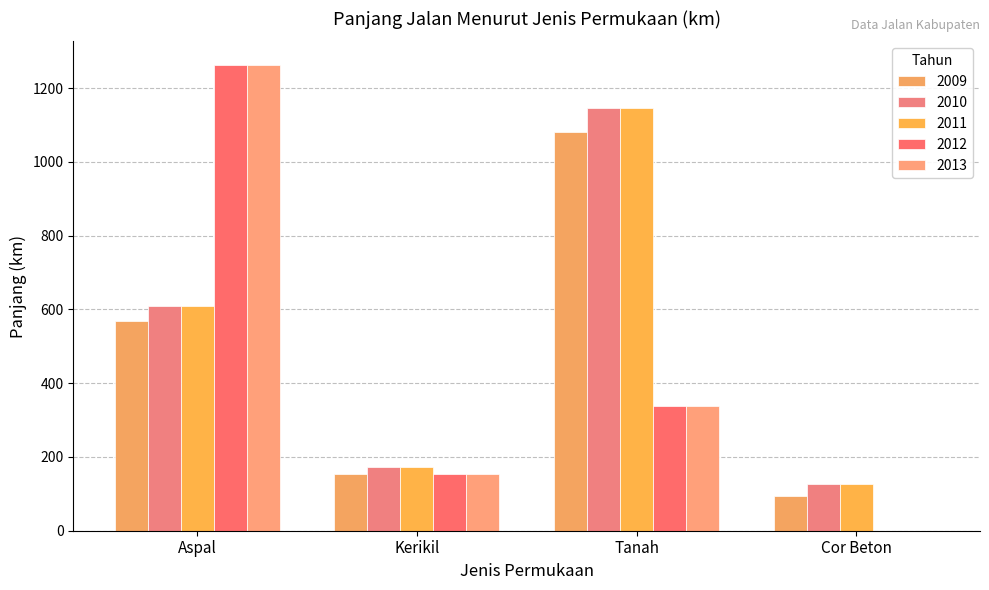

What is the maximum value shown in the chart?

1263.9